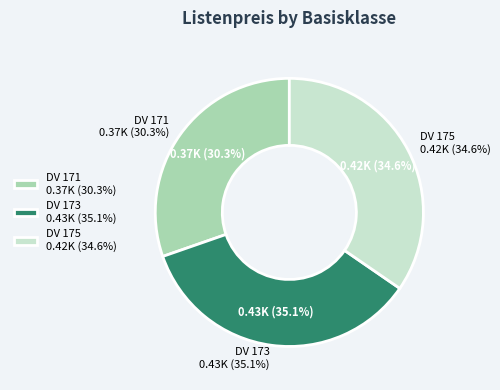

Is there a majority slice in this chart?

No